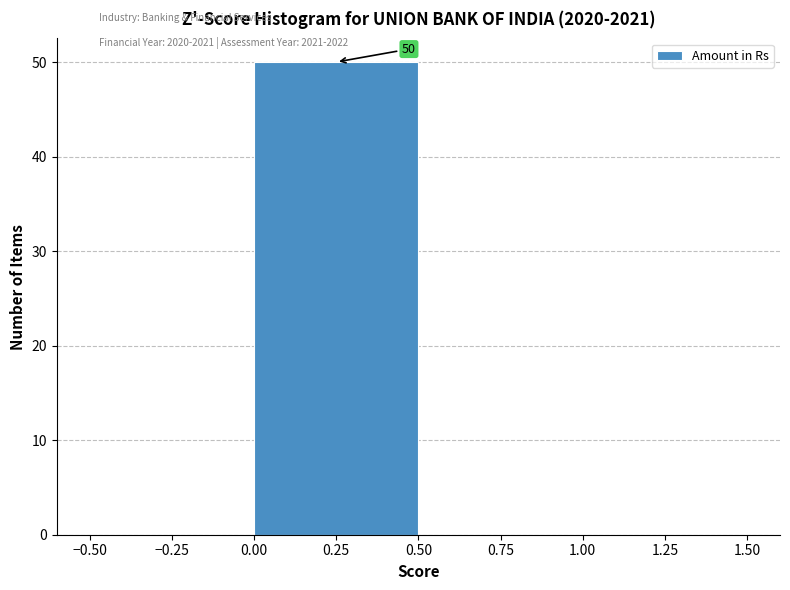

Over which range of the x-axis is the bar tallest?

0.00 to 0.50